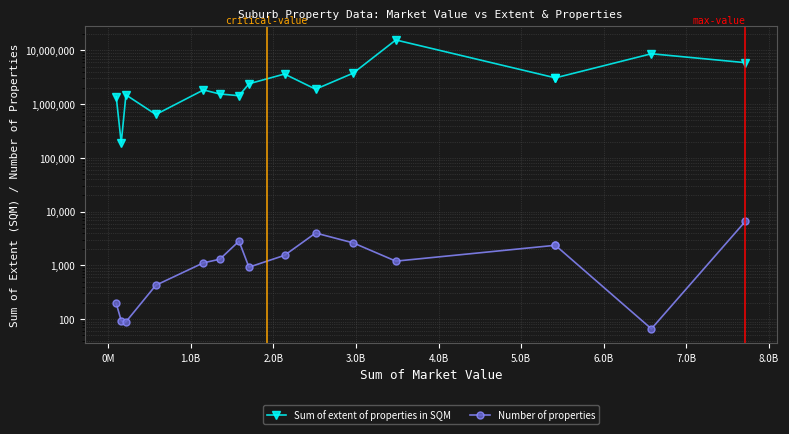

At how many categories does at least one series exceed 8998156?

1